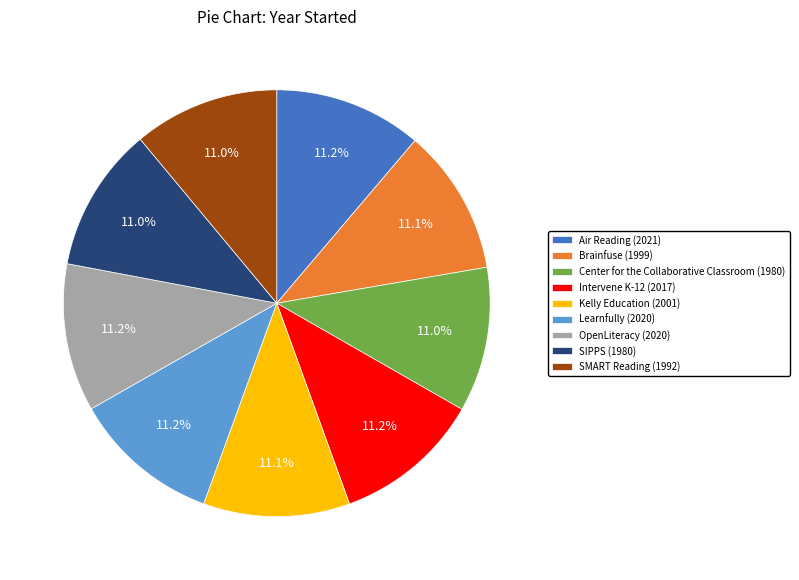

Do Learnfully and Air Reading together represent more than half of the pie?

No